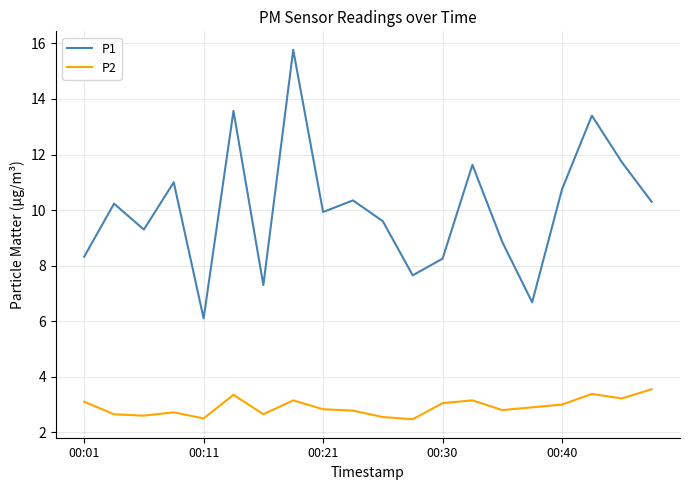

Which series has the widest spread of values?

P1